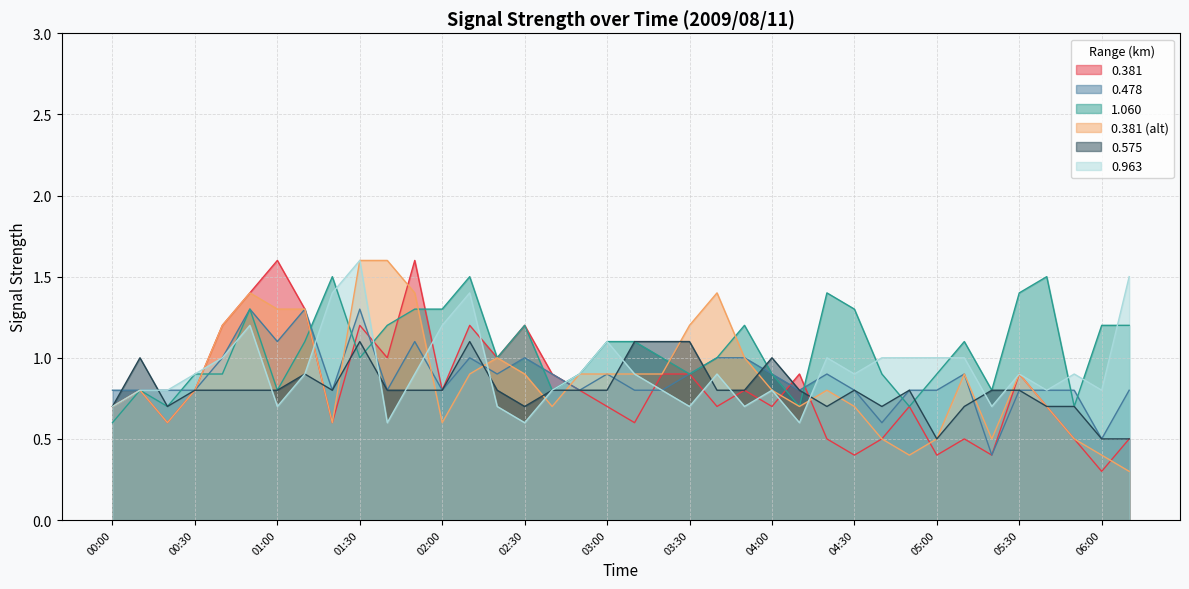

What are all the series names shown in the legend?

0.381, 0.478, 1.060, 0.381 (alt), 0.575, 0.963